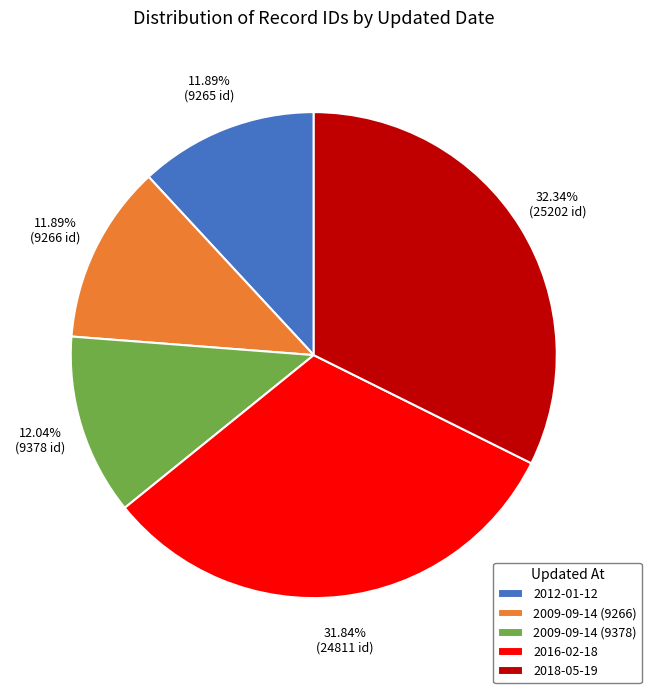

True or false: 2009-09-14 (9378) accounts for 25% of the total.

False